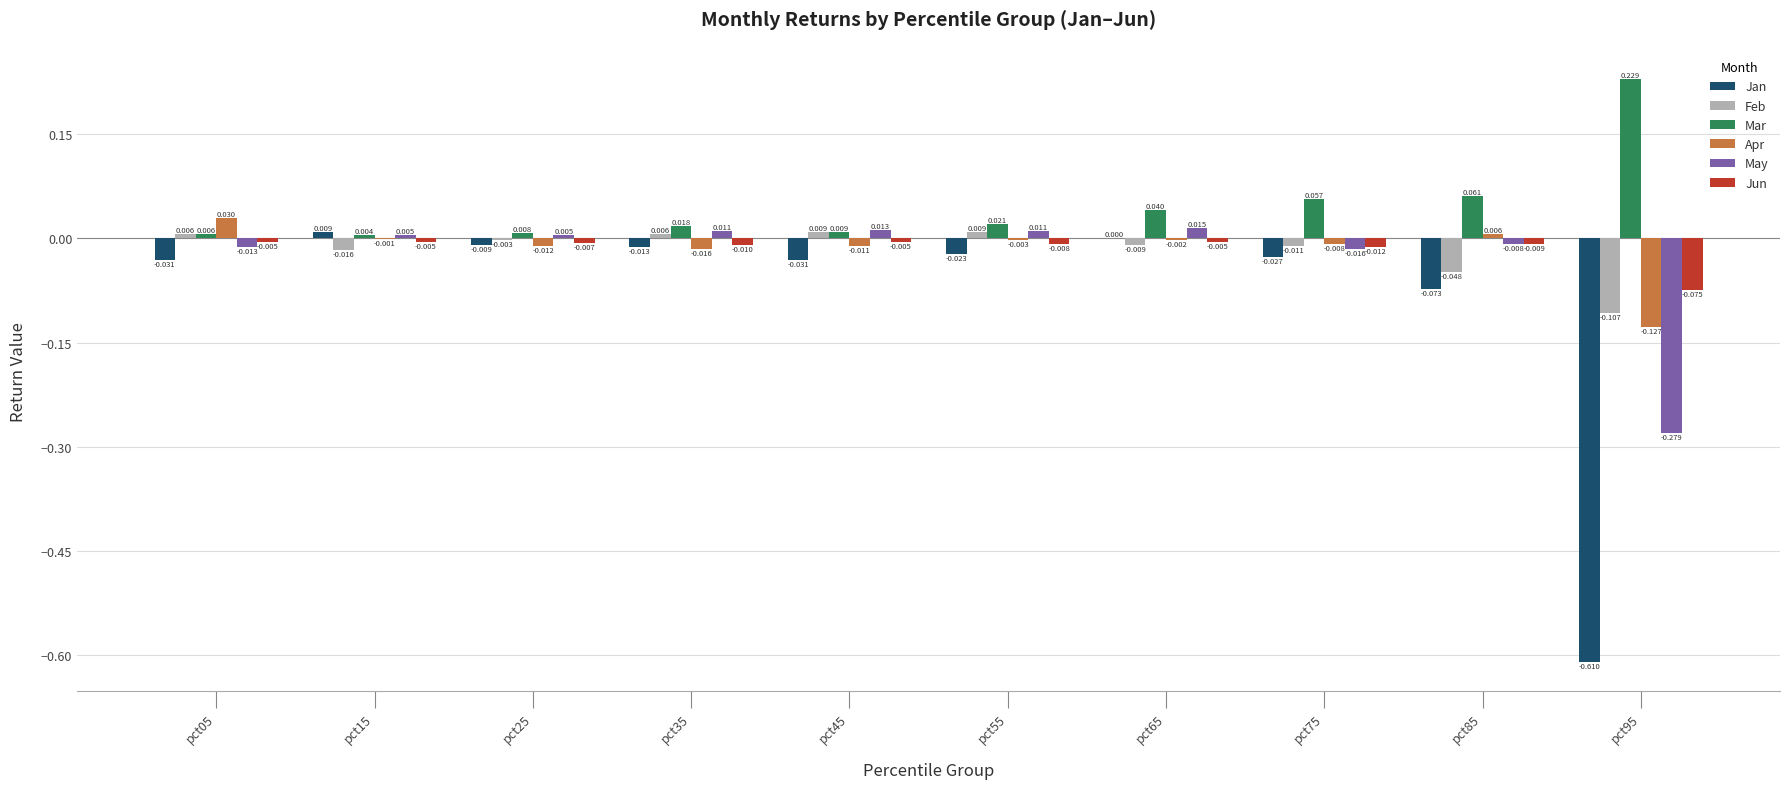

How many groups of bars are there?

10